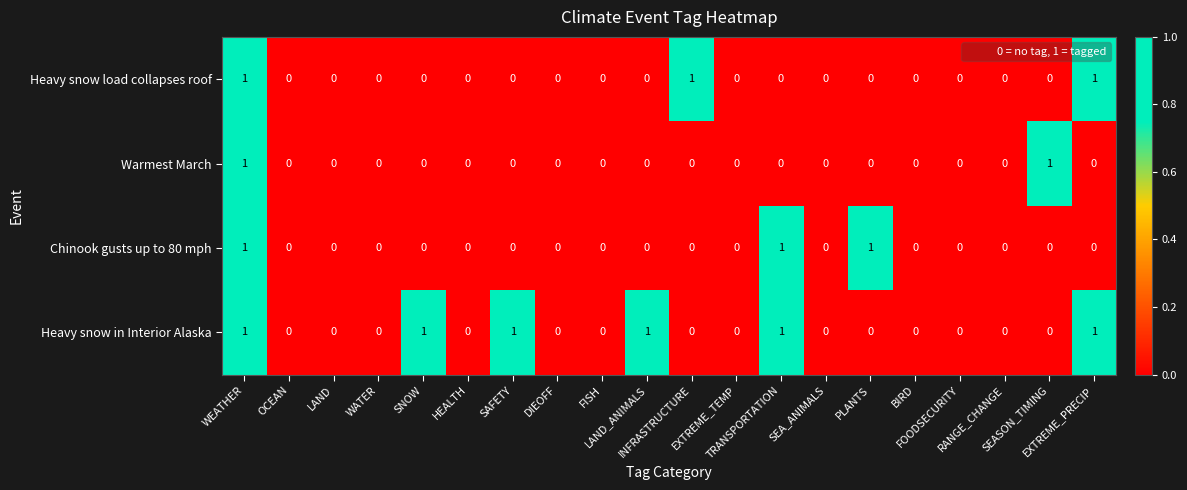

Count the Chinook gusts up to 80 mph values in the range 0 to 1.

20